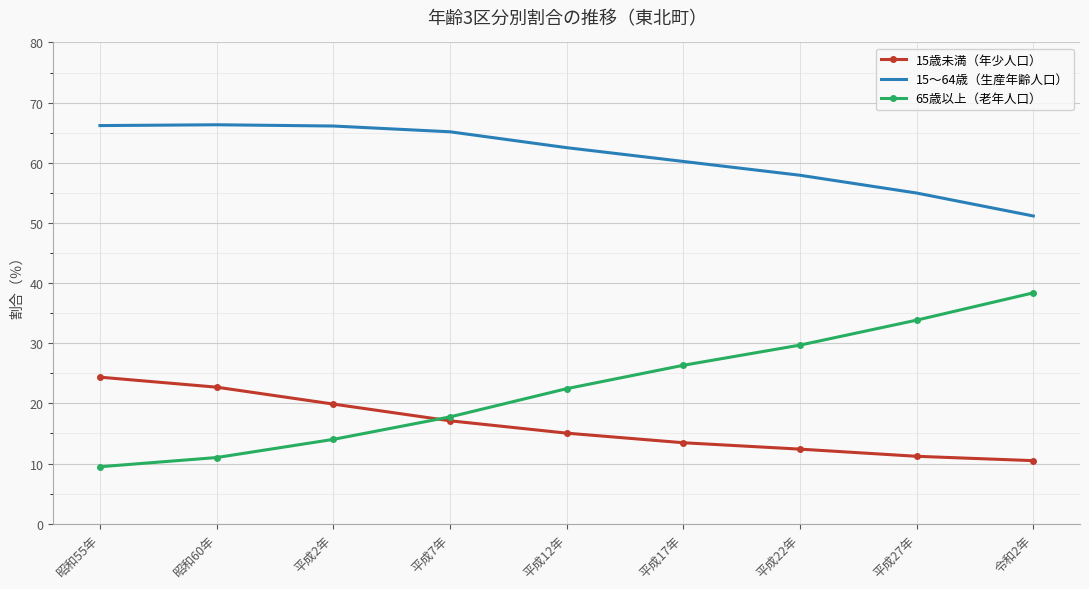

What is the difference between the second highest and second lowest values in the 15歳未満（年少人口） series?

11.5